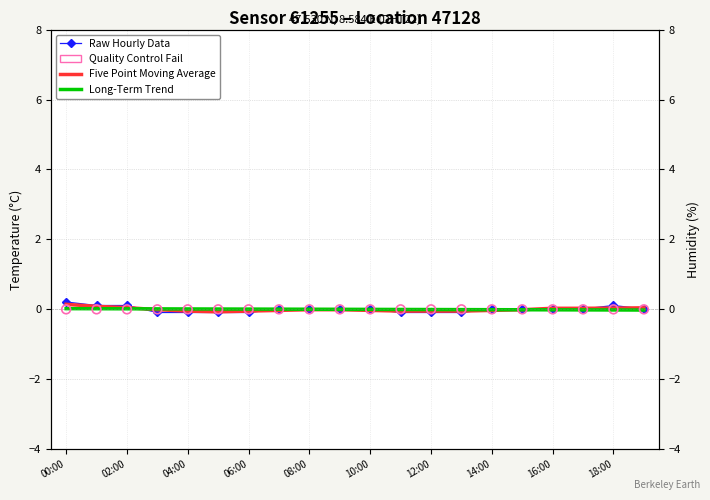

Which series has the largest Y range (max minus min)?

Raw Hourly Data